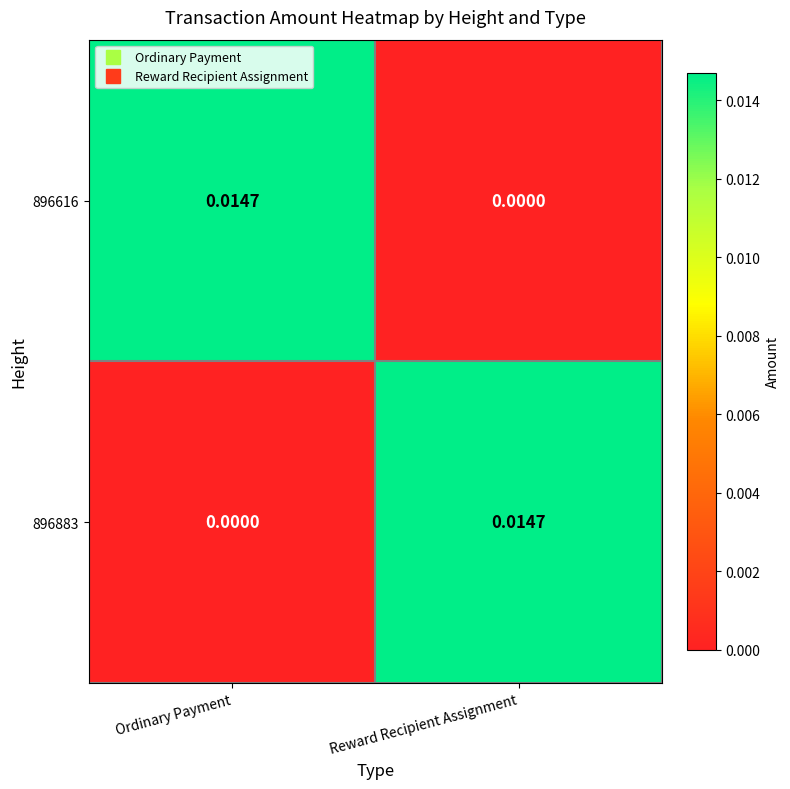

Where is 896616 nearest to the value 0?

Reward Recipient Assignment